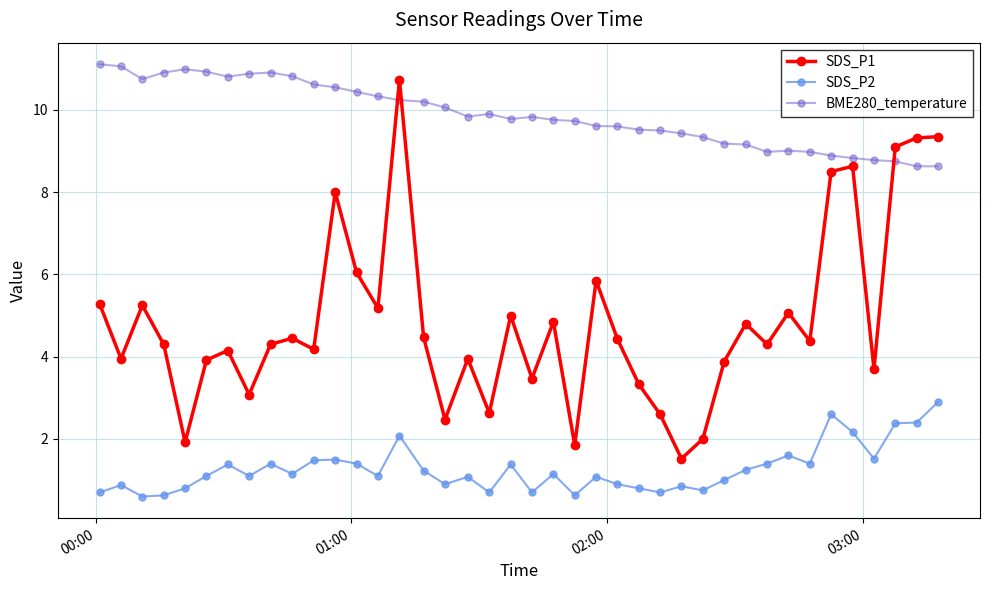

What is the value of the SDS_P1 point at the 12th from the left?

8.0